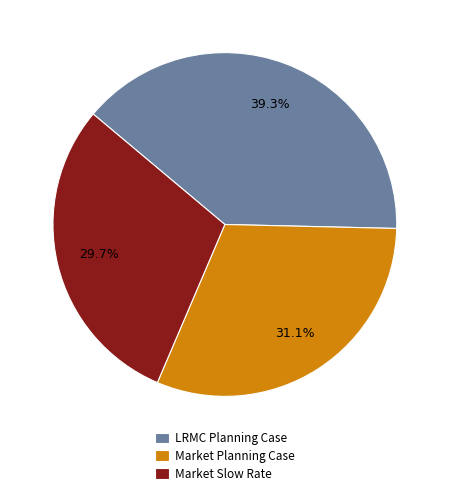

To the nearest percent, what is the difference between the largest and smallest slice percentages?

10%